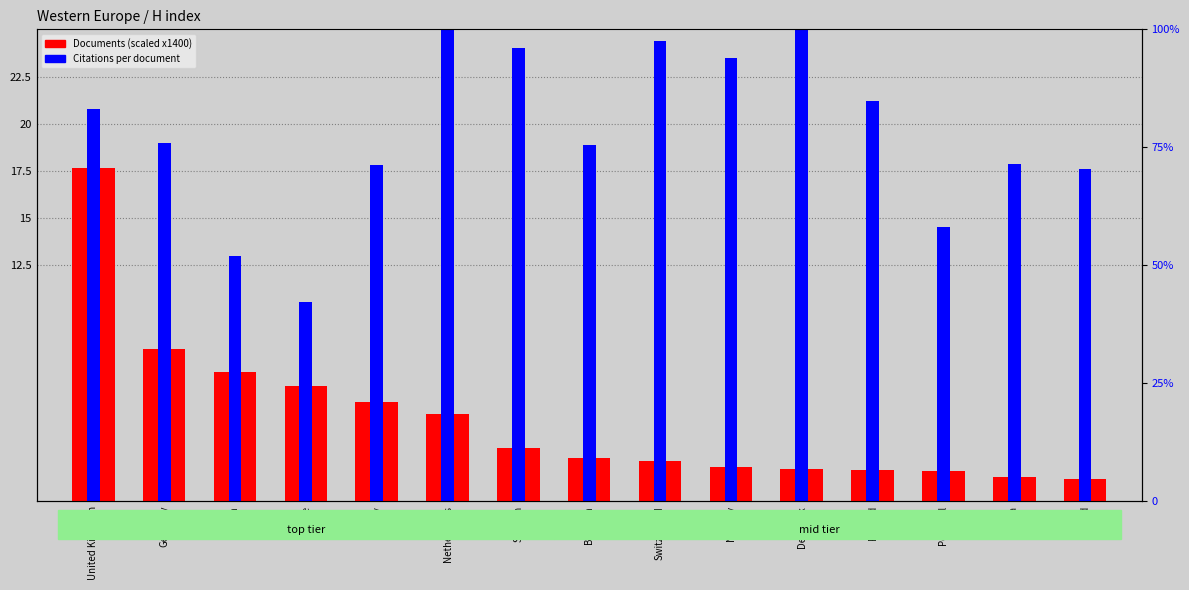

Reading left to right, transcribe all the data shown in this chart.

Documents (scaled): United Kingdom=17.6	Germany=8.1	Spain=6.8	France=6.1	Italy=5.2	Netherlands=4.6	Sweden=2.8	Belgium=2.3	Switzerland=2.1	Norway=1.8	Denmark=1.7	Finland=1.7	Portugal=1.6	Austria=1.3	Ireland=1.2
Citations per document: United Kingdom=20.8	Germany=19.0	Spain=13.0	France=10.6	Italy=17.8	Netherlands=34.1	Sweden=24.0	Belgium=18.9	Switzerland=24.4	Norway=23.5	Denmark=25.6	Finland=21.2	Portugal=14.5	Austria=17.9	Ireland=17.6